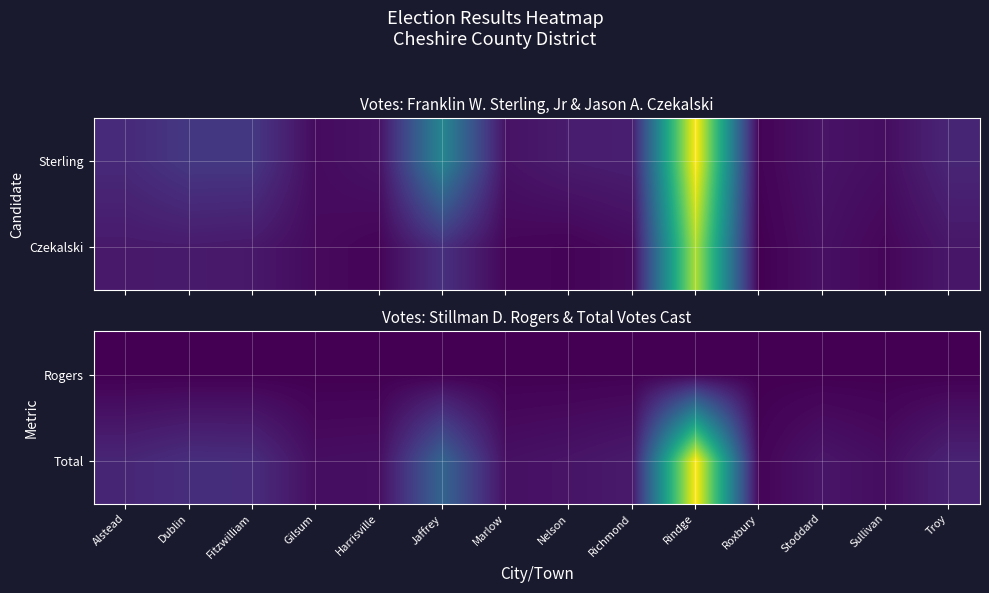

Reading left to right, list all the values displayed in this chart.

Rogers: Alstead=0	Dublin=0	Fitzwilliam=0	Gilsum=0	Harrisville=0	Jaffrey=0	Marlow=1	Nelson=1	Richmond=2	Rindge=2	Roxbury=0	Stoddard=0	Sullivan=0	Troy=0
Total: Alstead=61	Dublin=76	Fitzwilliam=74	Gilsum=21	Harrisville=23	Jaffrey=185	Marlow=25	Nelson=31	Richmond=41	Rindge=579	Roxbury=7	Stoddard=33	Sullivan=20	Troy=55